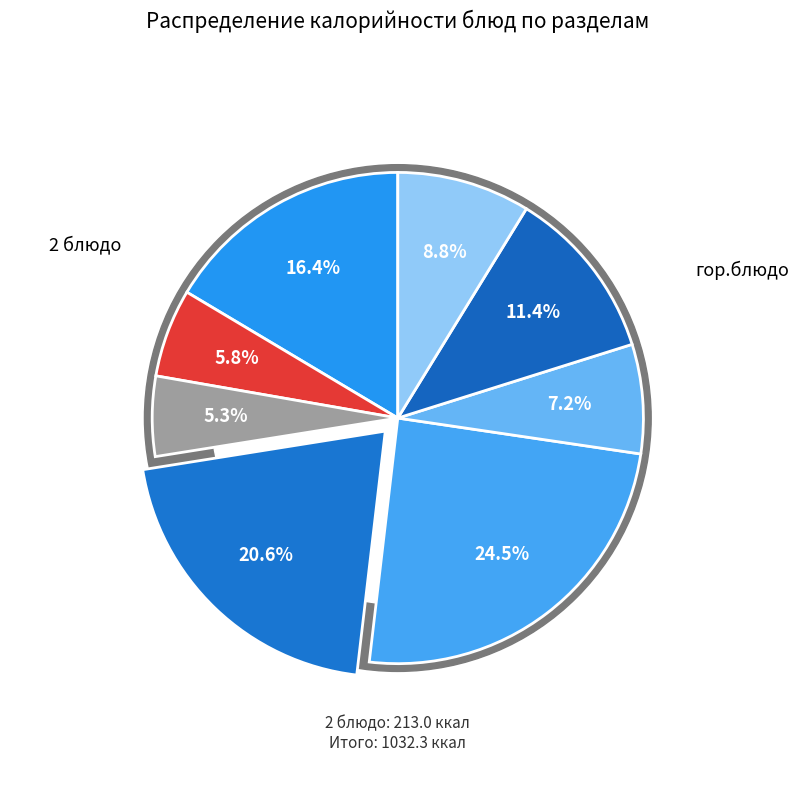

Which slice is the largest?

гарнир